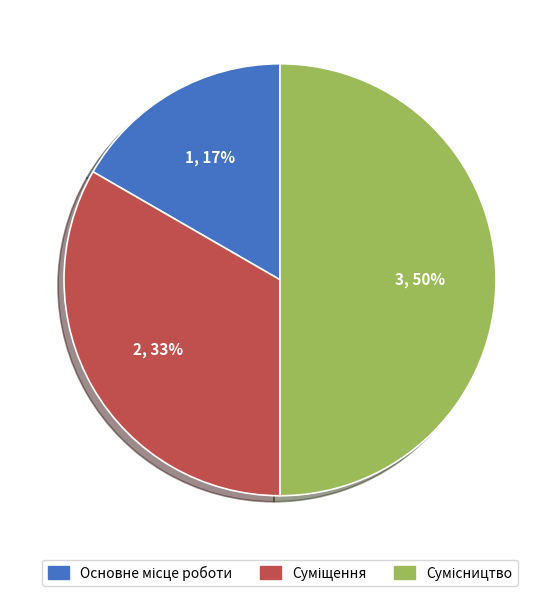

To the nearest percent, what is the difference between the largest and smallest slice percentages?

33%